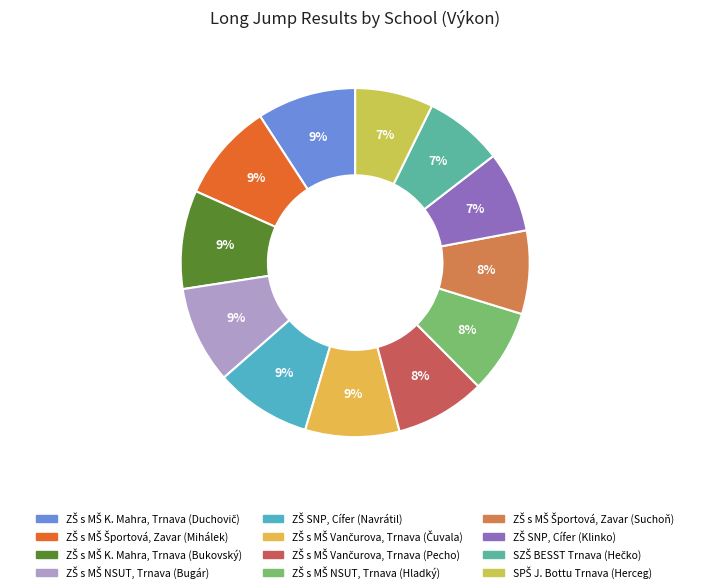

Count the number of slices in the pie.

12